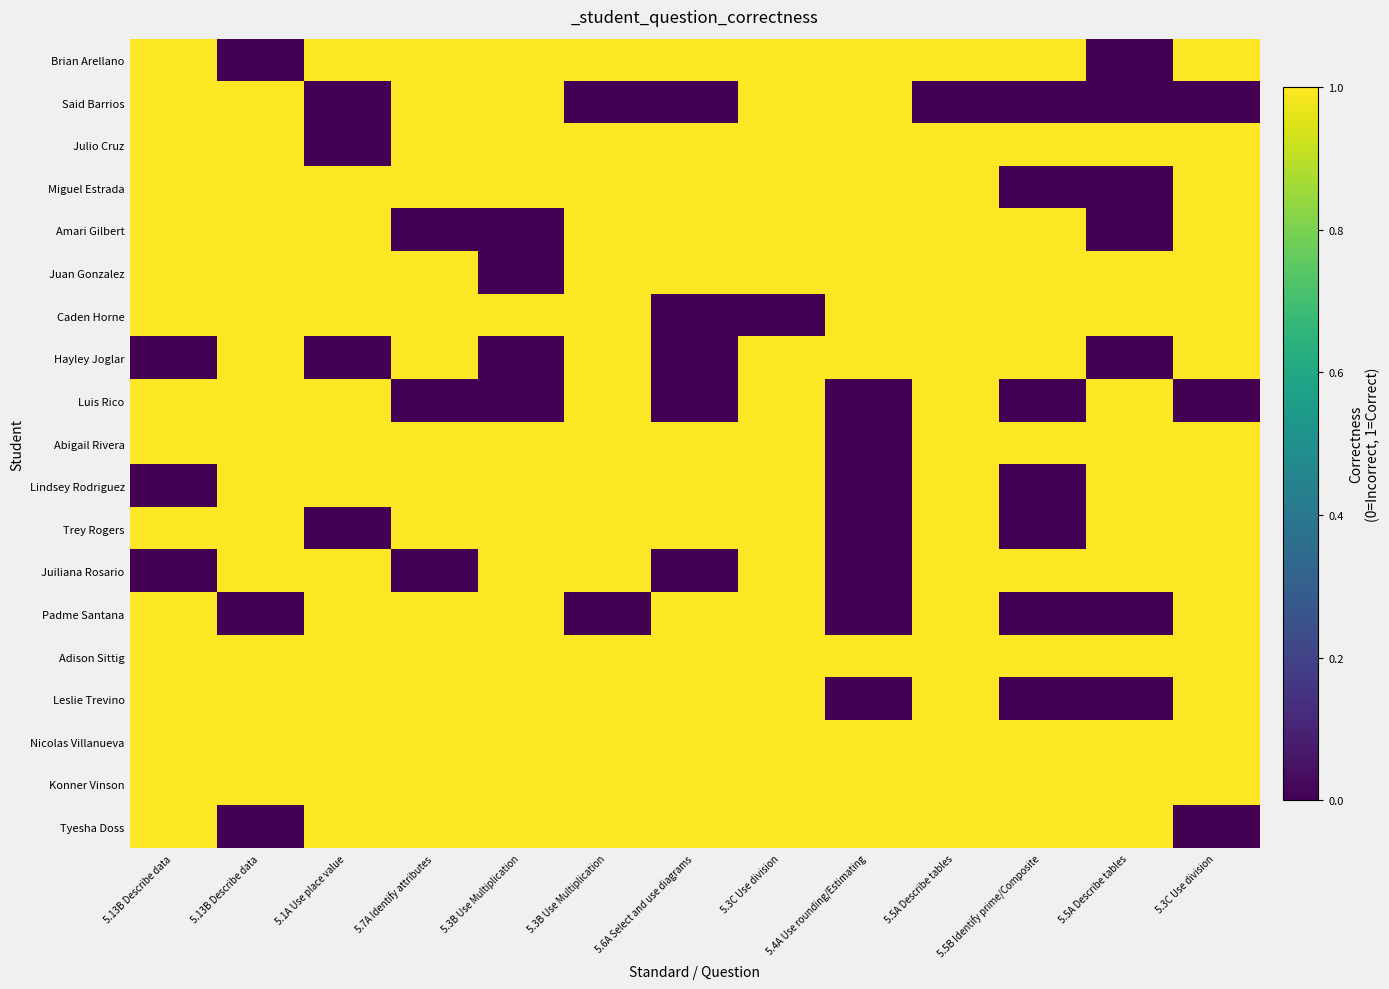

Reading right to left, transcribe all the data shown in this chart.

Brian Arellano: 5.3C Use division=1	5.5A Describe tables=0	5.5B Identify prime/Composite=1	5.5A Describe tables=1	5.4A Use rounding/Estimating=1	5.3C Use division=1	5.6A Select and use diagrams=1	5.3B Use Multiplication=1	5.3B Use Multiplication=1	5.7A Identify attributes=1	5.1A Use place value=1	5.13B Describe data=0	5.13B Describe data=1
Said Barrios: 5.3C Use division=0	5.5A Describe tables=0	5.5B Identify prime/Composite=0	5.5A Describe tables=0	5.4A Use rounding/Estimating=1	5.3C Use division=1	5.6A Select and use diagrams=0	5.3B Use Multiplication=0	5.3B Use Multiplication=1	5.7A Identify attributes=1	5.1A Use place value=0	5.13B Describe data=1	5.13B Describe data=1
Julio Cruz: 5.3C Use division=1	5.5A Describe tables=1	5.5B Identify prime/Composite=1	5.5A Describe tables=1	5.4A Use rounding/Estimating=1	5.3C Use division=1	5.6A Select and use diagrams=1	5.3B Use Multiplication=1	5.3B Use Multiplication=1	5.7A Identify attributes=1	5.1A Use place value=0	5.13B Describe data=1	5.13B Describe data=1
Miguel Estrada: 5.3C Use division=1	5.5A Describe tables=0	5.5B Identify prime/Composite=0	5.5A Describe tables=1	5.4A Use rounding/Estimating=1	5.3C Use division=1	5.6A Select and use diagrams=1	5.3B Use Multiplication=1	5.3B Use Multiplication=1	5.7A Identify attributes=1	5.1A Use place value=1	5.13B Describe data=1	5.13B Describe data=1
Amari Gilbert: 5.3C Use division=1	5.5A Describe tables=0	5.5B Identify prime/Composite=1	5.5A Describe tables=1	5.4A Use rounding/Estimating=1	5.3C Use division=1	5.6A Select and use diagrams=1	5.3B Use Multiplication=1	5.3B Use Multiplication=0	5.7A Identify attributes=0	5.1A Use place value=1	5.13B Describe data=1	5.13B Describe data=1
Juan Gonzalez: 5.3C Use division=1	5.5A Describe tables=1	5.5B Identify prime/Composite=1	5.5A Describe tables=1	5.4A Use rounding/Estimating=1	5.3C Use division=1	5.6A Select and use diagrams=1	5.3B Use Multiplication=1	5.3B Use Multiplication=0	5.7A Identify attributes=1	5.1A Use place value=1	5.13B Describe data=1	5.13B Describe data=1
Caden Horne: 5.3C Use division=1	5.5A Describe tables=1	5.5B Identify prime/Composite=1	5.5A Describe tables=1	5.4A Use rounding/Estimating=1	5.3C Use division=0	5.6A Select and use diagrams=0	5.3B Use Multiplication=1	5.3B Use Multiplication=1	5.7A Identify attributes=1	5.1A Use place value=1	5.13B Describe data=1	5.13B Describe data=1
Hayley Joglar: 5.3C Use division=1	5.5A Describe tables=0	5.5B Identify prime/Composite=1	5.5A Describe tables=1	5.4A Use rounding/Estimating=1	5.3C Use division=1	5.6A Select and use diagrams=0	5.3B Use Multiplication=1	5.3B Use Multiplication=0	5.7A Identify attributes=1	5.1A Use place value=0	5.13B Describe data=1	5.13B Describe data=0
Luis Rico: 5.3C Use division=0	5.5A Describe tables=1	5.5B Identify prime/Composite=0	5.5A Describe tables=1	5.4A Use rounding/Estimating=0	5.3C Use division=1	5.6A Select and use diagrams=0	5.3B Use Multiplication=1	5.3B Use Multiplication=0	5.7A Identify attributes=0	5.1A Use place value=1	5.13B Describe data=1	5.13B Describe data=1
Abigail Rivera: 5.3C Use division=1	5.5A Describe tables=1	5.5B Identify prime/Composite=1	5.5A Describe tables=1	5.4A Use rounding/Estimating=0	5.3C Use division=1	5.6A Select and use diagrams=1	5.3B Use Multiplication=1	5.3B Use Multiplication=1	5.7A Identify attributes=1	5.1A Use place value=1	5.13B Describe data=1	5.13B Describe data=1
Lindsey Rodriguez: 5.3C Use division=1	5.5A Describe tables=1	5.5B Identify prime/Composite=0	5.5A Describe tables=1	5.4A Use rounding/Estimating=0	5.3C Use division=1	5.6A Select and use diagrams=1	5.3B Use Multiplication=1	5.3B Use Multiplication=1	5.7A Identify attributes=1	5.1A Use place value=1	5.13B Describe data=1	5.13B Describe data=0
Trey Rogers: 5.3C Use division=1	5.5A Describe tables=1	5.5B Identify prime/Composite=0	5.5A Describe tables=1	5.4A Use rounding/Estimating=0	5.3C Use division=1	5.6A Select and use diagrams=1	5.3B Use Multiplication=1	5.3B Use Multiplication=1	5.7A Identify attributes=1	5.1A Use place value=0	5.13B Describe data=1	5.13B Describe data=1
Juiliana Rosario: 5.3C Use division=1	5.5A Describe tables=1	5.5B Identify prime/Composite=1	5.5A Describe tables=1	5.4A Use rounding/Estimating=0	5.3C Use division=1	5.6A Select and use diagrams=0	5.3B Use Multiplication=1	5.3B Use Multiplication=1	5.7A Identify attributes=0	5.1A Use place value=1	5.13B Describe data=1	5.13B Describe data=0
Padme Santana: 5.3C Use division=1	5.5A Describe tables=0	5.5B Identify prime/Composite=0	5.5A Describe tables=1	5.4A Use rounding/Estimating=0	5.3C Use division=1	5.6A Select and use diagrams=1	5.3B Use Multiplication=0	5.3B Use Multiplication=1	5.7A Identify attributes=1	5.1A Use place value=1	5.13B Describe data=0	5.13B Describe data=1
Adison Sittig: 5.3C Use division=1	5.5A Describe tables=1	5.5B Identify prime/Composite=1	5.5A Describe tables=1	5.4A Use rounding/Estimating=1	5.3C Use division=1	5.6A Select and use diagrams=1	5.3B Use Multiplication=1	5.3B Use Multiplication=1	5.7A Identify attributes=1	5.1A Use place value=1	5.13B Describe data=1	5.13B Describe data=1
Leslie Trevino: 5.3C Use division=1	5.5A Describe tables=0	5.5B Identify prime/Composite=0	5.5A Describe tables=1	5.4A Use rounding/Estimating=0	5.3C Use division=1	5.6A Select and use diagrams=1	5.3B Use Multiplication=1	5.3B Use Multiplication=1	5.7A Identify attributes=1	5.1A Use place value=1	5.13B Describe data=1	5.13B Describe data=1
Nicolas Villanueva: 5.3C Use division=1	5.5A Describe tables=1	5.5B Identify prime/Composite=1	5.5A Describe tables=1	5.4A Use rounding/Estimating=1	5.3C Use division=1	5.6A Select and use diagrams=1	5.3B Use Multiplication=1	5.3B Use Multiplication=1	5.7A Identify attributes=1	5.1A Use place value=1	5.13B Describe data=1	5.13B Describe data=1
Konner Vinson: 5.3C Use division=1	5.5A Describe tables=1	5.5B Identify prime/Composite=1	5.5A Describe tables=1	5.4A Use rounding/Estimating=1	5.3C Use division=1	5.6A Select and use diagrams=1	5.3B Use Multiplication=1	5.3B Use Multiplication=1	5.7A Identify attributes=1	5.1A Use place value=1	5.13B Describe data=1	5.13B Describe data=1
Tyesha Doss: 5.3C Use division=0	5.5A Describe tables=1	5.5B Identify prime/Composite=1	5.5A Describe tables=1	5.4A Use rounding/Estimating=1	5.3C Use division=1	5.6A Select and use diagrams=1	5.3B Use Multiplication=1	5.3B Use Multiplication=1	5.7A Identify attributes=1	5.1A Use place value=1	5.13B Describe data=0	5.13B Describe data=1